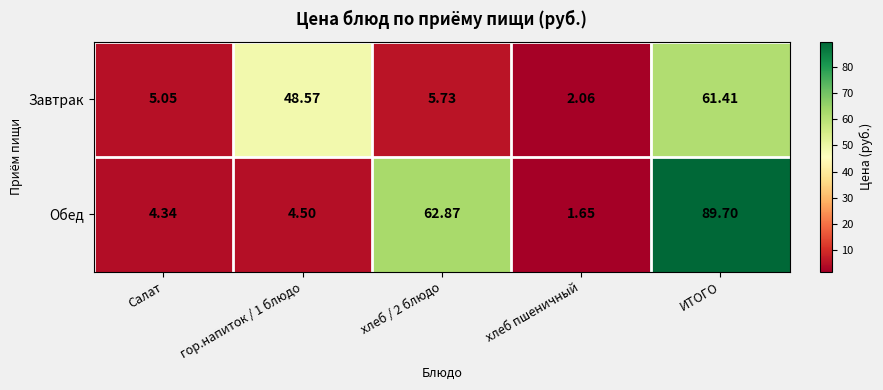

What is the difference between the highest and lowest values at хлеб / 2 блюдо?

57.1